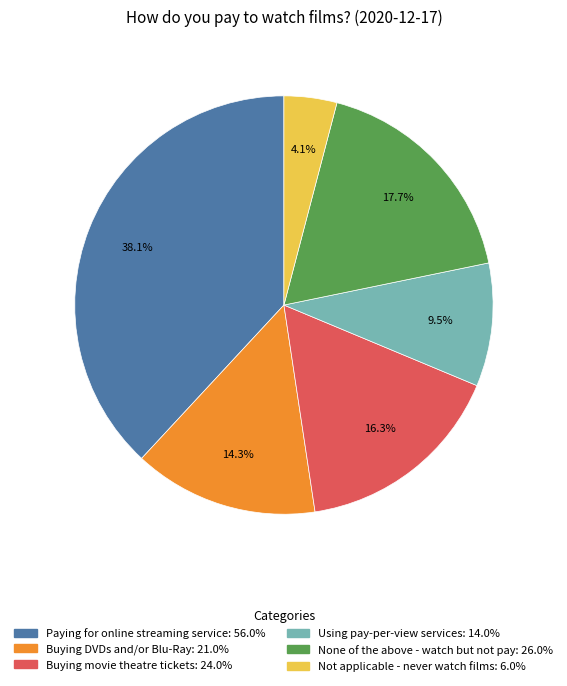

To the nearest percent, what is the combined percentage of Using pay-per-view services and Buying movie theatre tickets?

26%